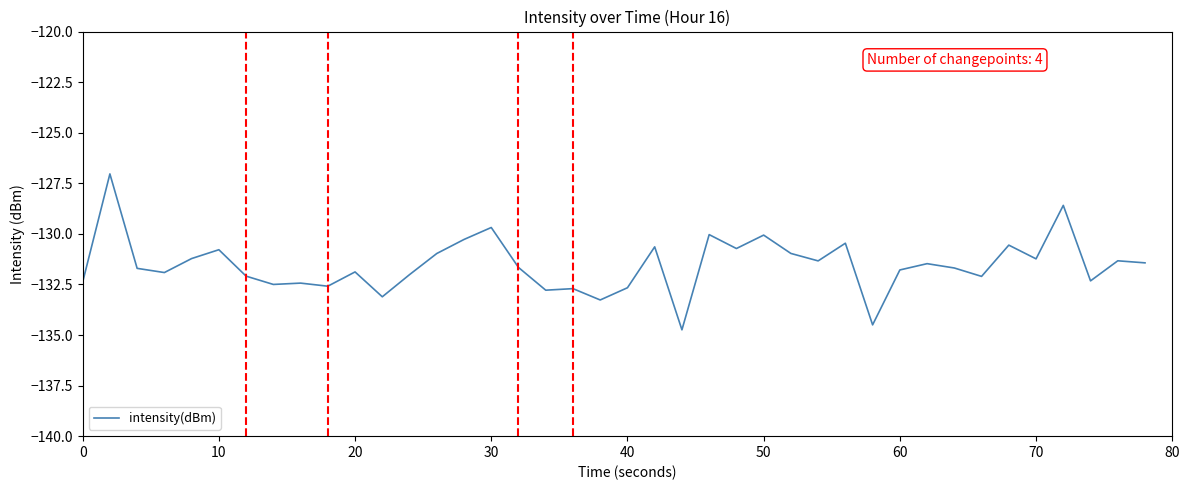

What is the difference between the maximum and minimum values?

7.7